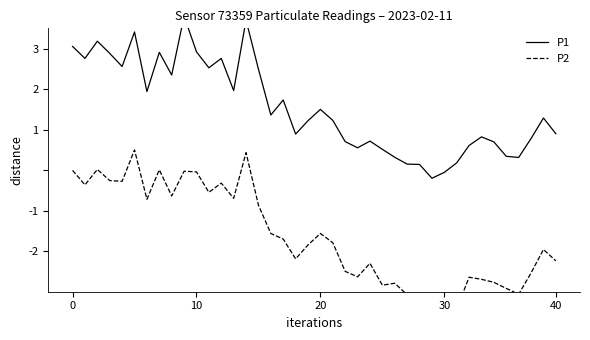

What is the label of the 14th point from the left?

13